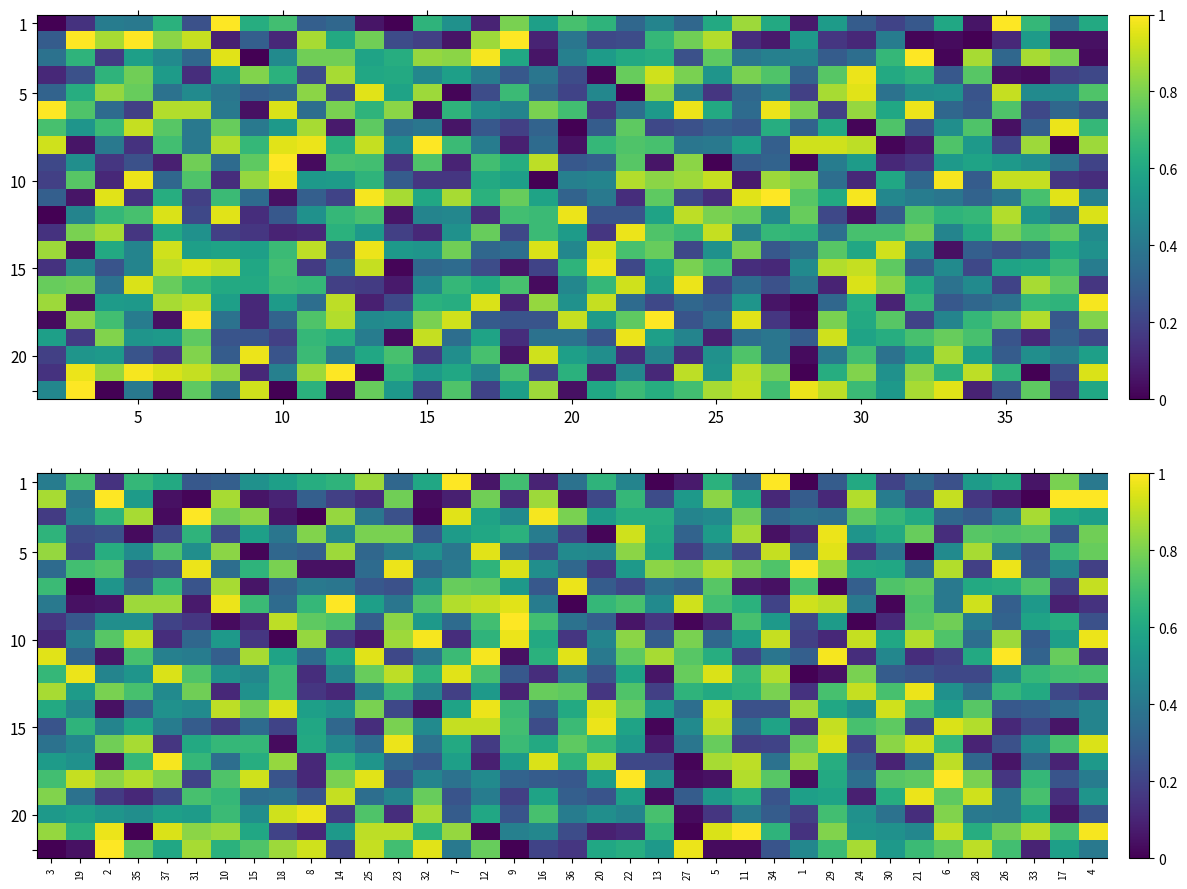

Which category has the lowest value across all series?

21